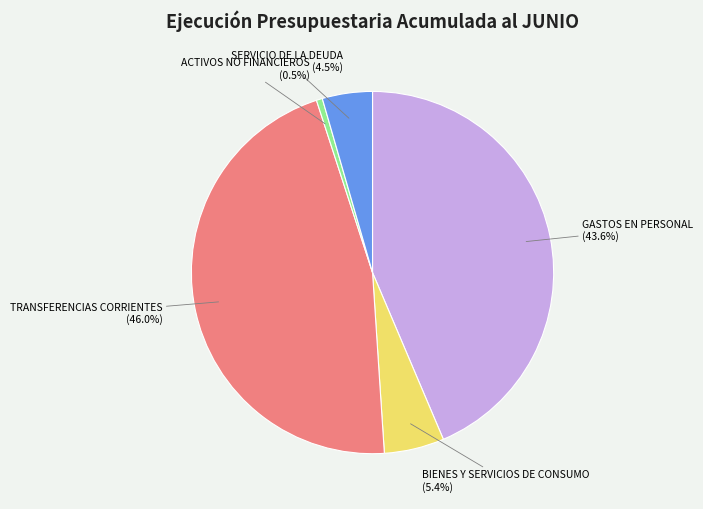

Is there a majority slice in this chart?

No